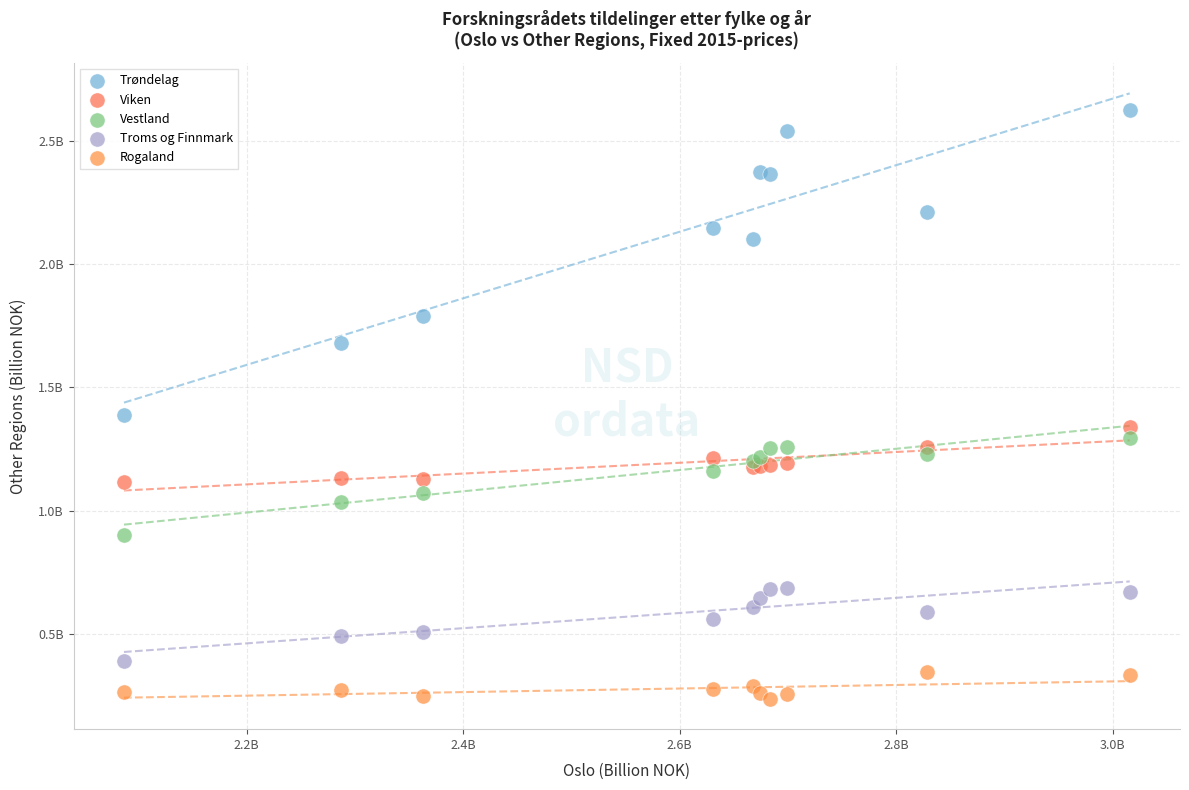

What are all the series names shown in the legend?

Trøndelag, Viken, Vestland, Troms og Finnmark, Rogaland